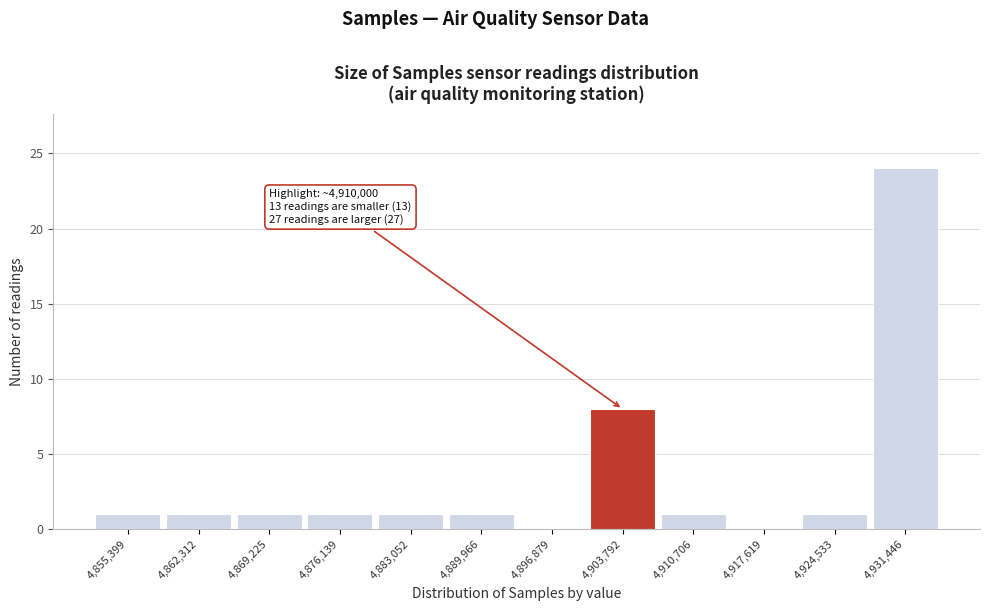

Reading left to right, list all the values displayed in this chart.

4,855,399=1	4,862,312=1	4,869,225=1	4,876,139=1	4,883,052=1	4,889,966=1	4,896,879=0	4,903,792=8	4,910,706=1	4,917,619=0	4,924,533=1	4,931,446=24